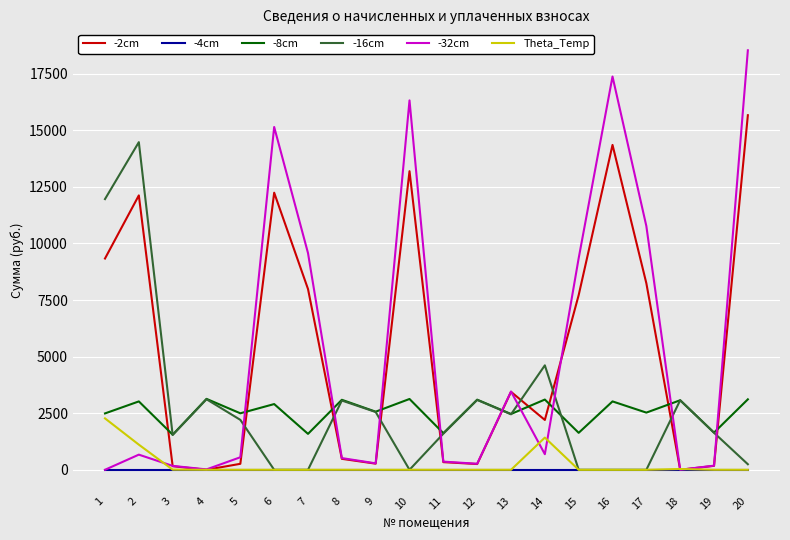

Which series has the largest range (max minus min)?

-32cm